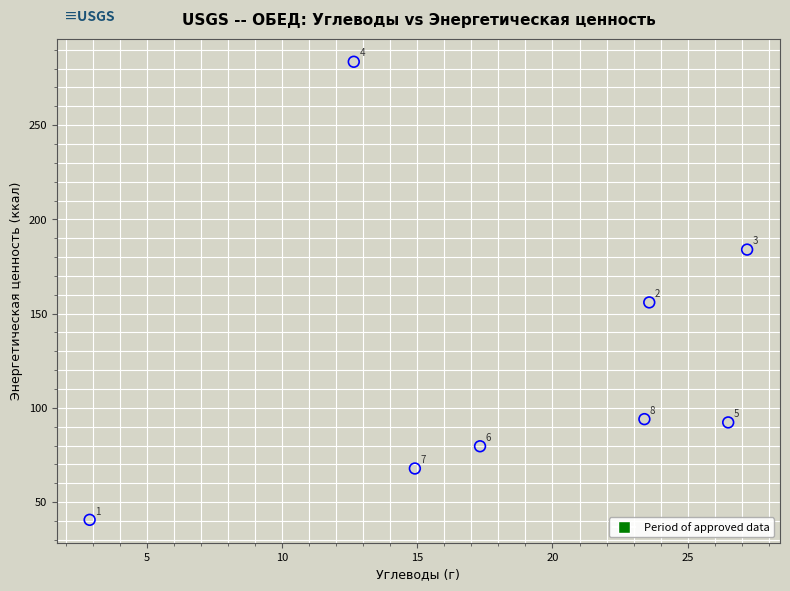

What Y value in the scatter plot is closest to 162?

155.9